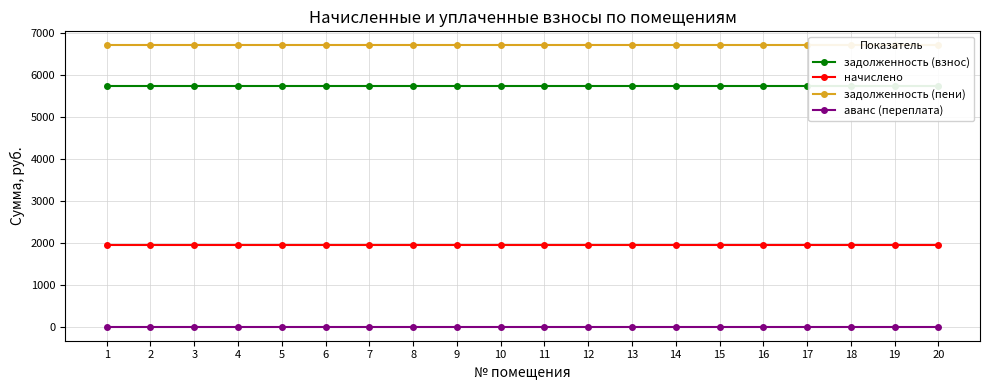

Does the chart display data point markers on the line(s)?

Yes